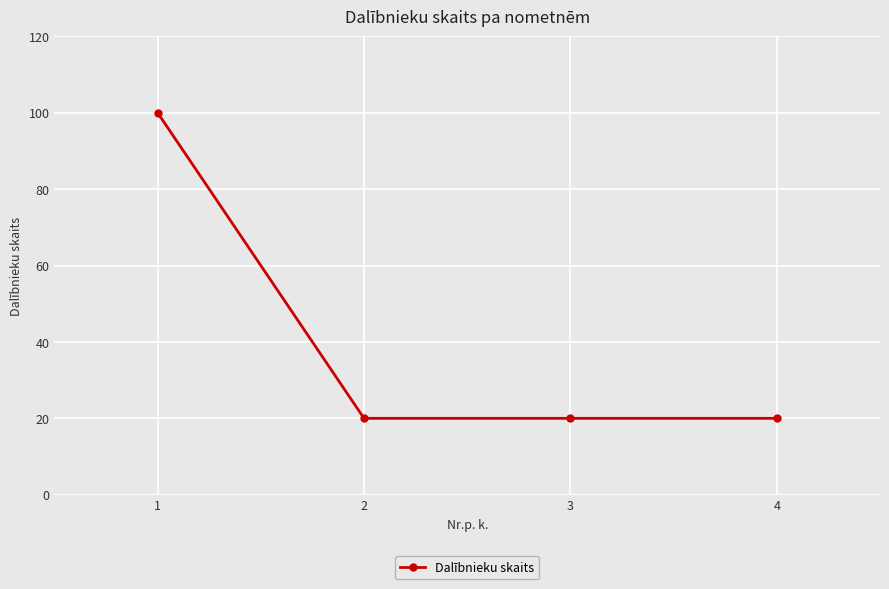

Which has a higher value, 1 or 2?

1